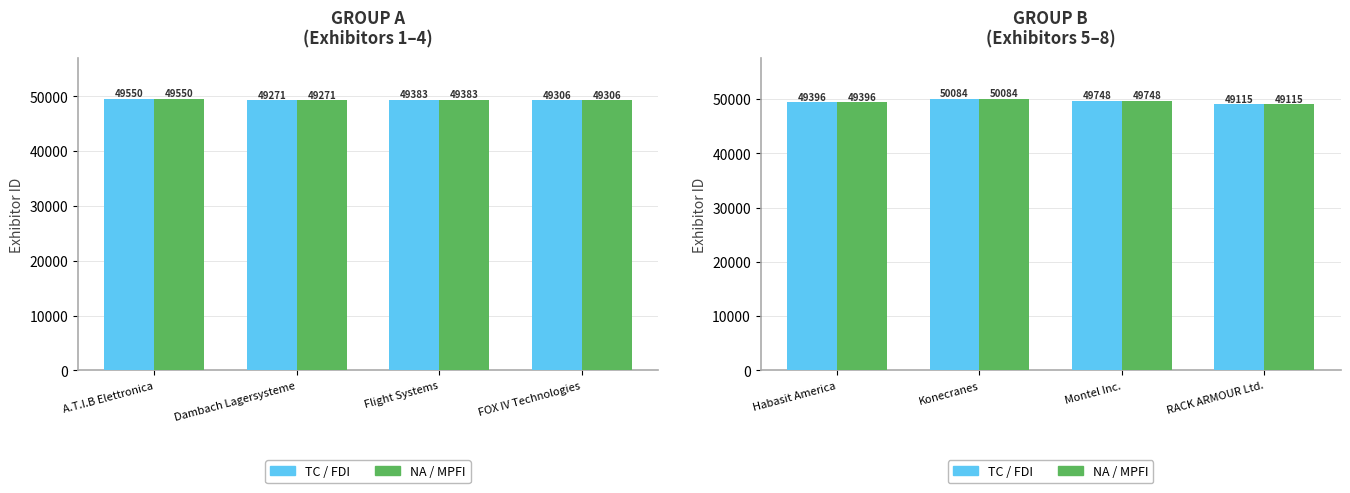

What is the label of the 4th bar from the left?

RACK ARMOUR Ltd.